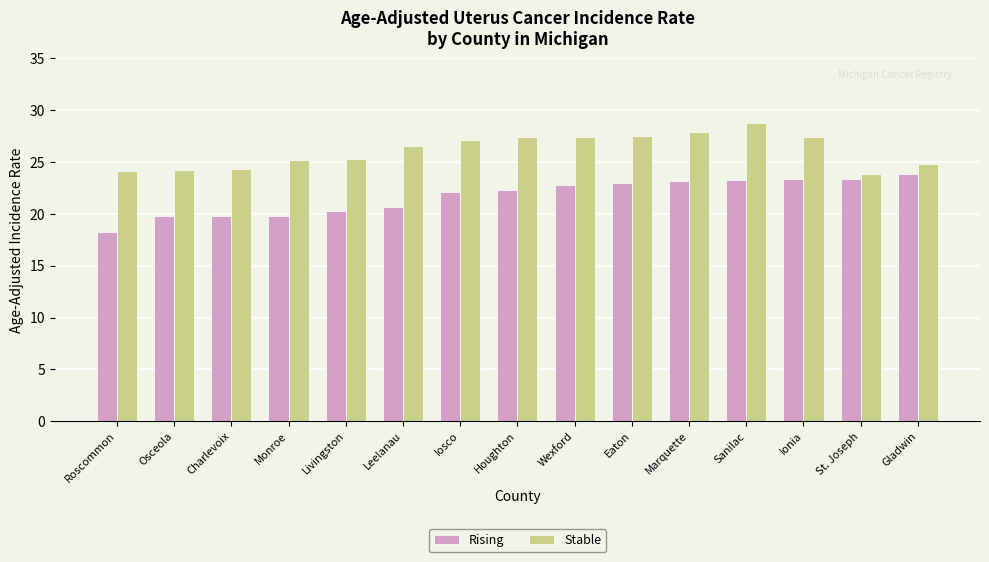

List the series in order of their overall mean, lowest first.

Rising, Stable